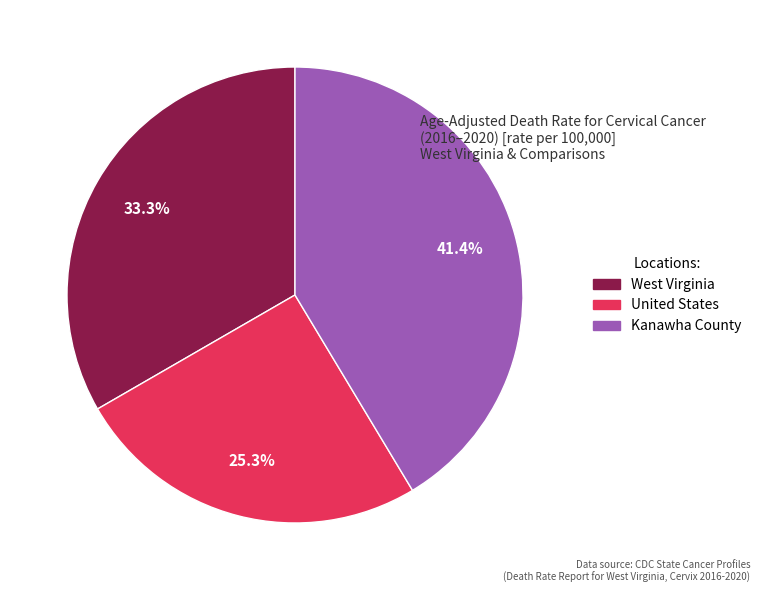

Approximately how many times larger is the value at United States compared to Kanawha County?

0.6